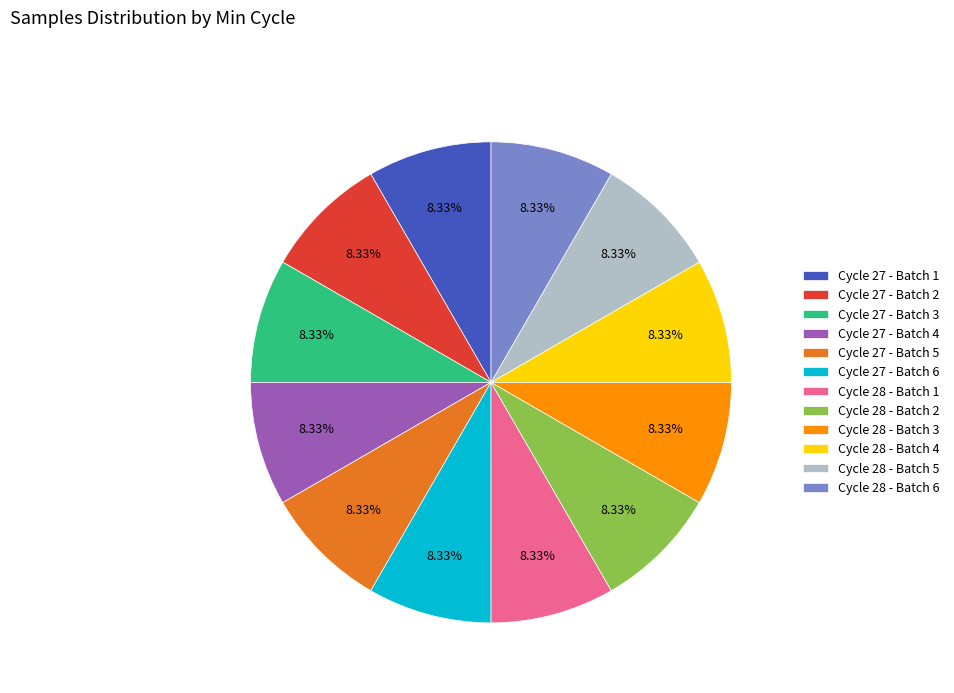

Combined, do Cycle 28 - Batch 5 and Cycle 27 - Batch 5 account for over 50%?

No